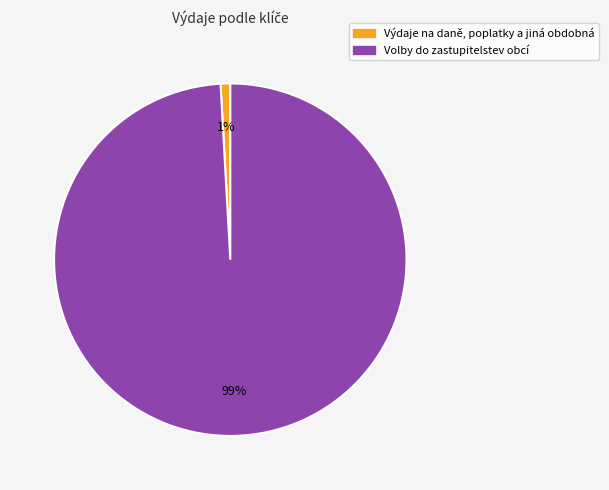

Does any single category account for the majority?

Yes